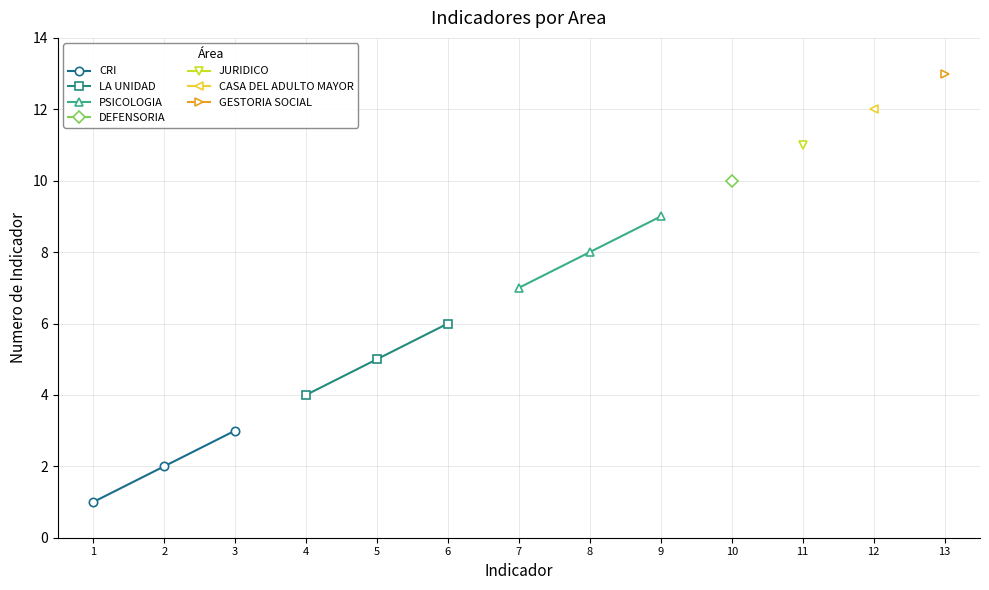

Which category has the highest value in the LA UNIDAD series?

6